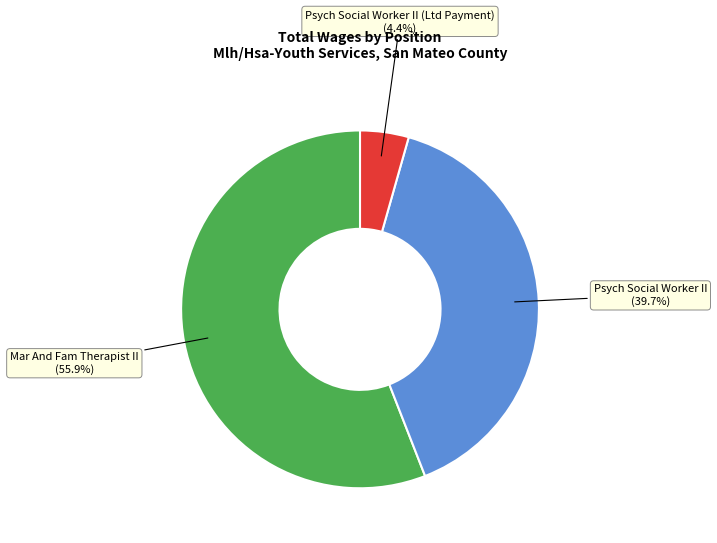

True or false: Mar And Fam Therapist II accounts for 46% of the total.

False